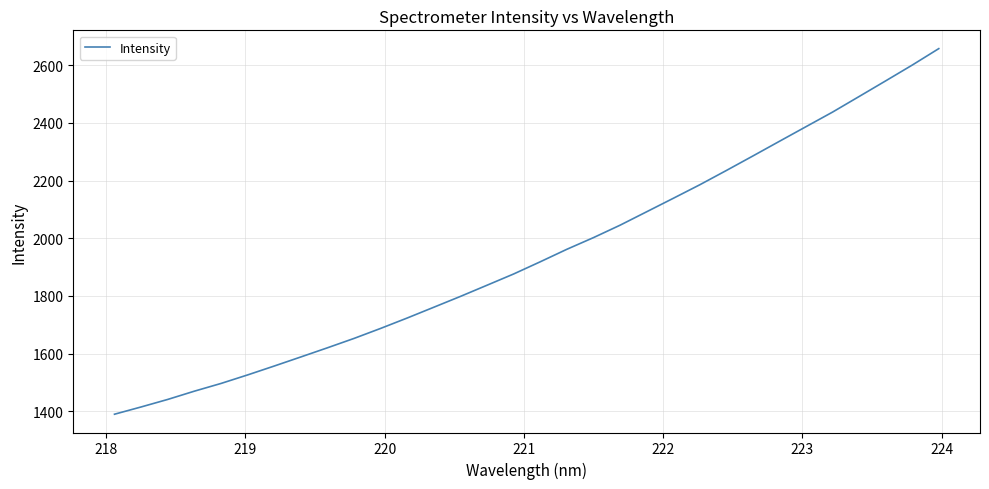

Does the chart have visible grid lines?

Yes